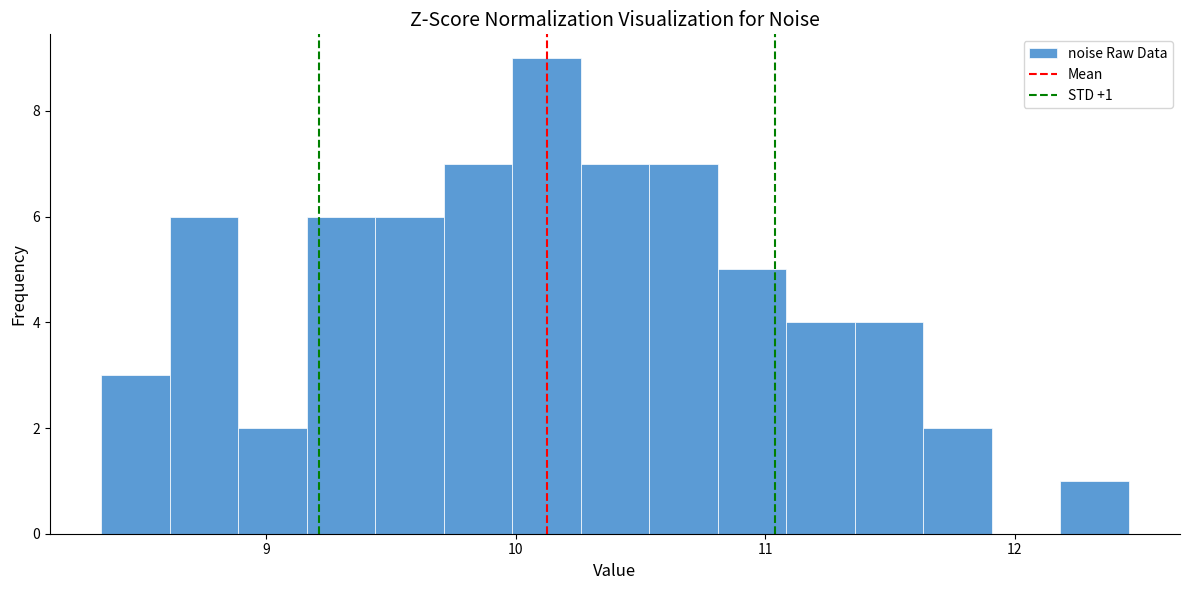

Read against the x-axis, roughly where is the centre of the tallest bar?

10.1